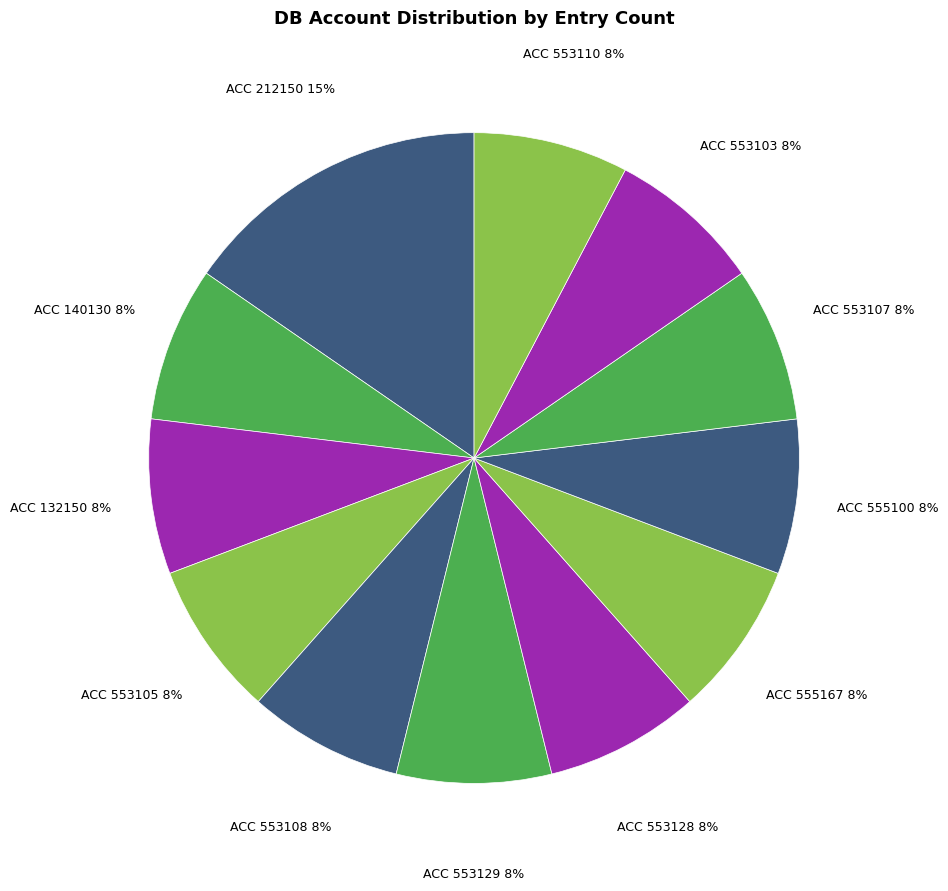

How many segments does this pie chart have?

12